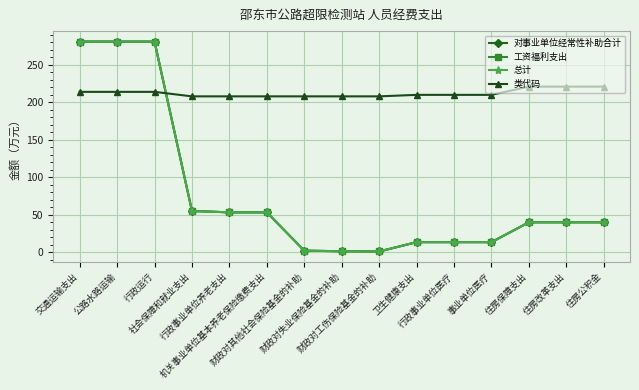

Reading left to right, what are all the values shown in this chart?

对事业单位经常性补助合计: 交通运输支出=281.1	公路水路运输=281.1	行政运行=281.1	社会保障和就业支出=54.9	行政事业单位养老支出=53.0	机关事业单位基本养老保险缴费支出=53.0	财政对其他社会保险基金的补助=1.8	财政对失业保险基金的补助=1.1	财政对工伤保险基金的补助=0.8	卫生健康支出=13.2	行政事业单位医疗=13.2	事业单位医疗=13.2	住房保障支出=39.8	住房改革支出=39.8	住房公积金=39.8
工资福利支出: 交通运输支出=281.1	公路水路运输=281.1	行政运行=281.1	社会保障和就业支出=54.9	行政事业单位养老支出=53.0	机关事业单位基本养老保险缴费支出=53.0	财政对其他社会保险基金的补助=1.8	财政对失业保险基金的补助=1.1	财政对工伤保险基金的补助=0.8	卫生健康支出=13.2	行政事业单位医疗=13.2	事业单位医疗=13.2	住房保障支出=39.8	住房改革支出=39.8	住房公积金=39.8
总计: 交通运输支出=281.1	公路水路运输=281.1	行政运行=281.1	社会保障和就业支出=54.9	行政事业单位养老支出=53.0	机关事业单位基本养老保险缴费支出=53.0	财政对其他社会保险基金的补助=1.8	财政对失业保险基金的补助=1.1	财政对工伤保险基金的补助=0.8	卫生健康支出=13.2	行政事业单位医疗=13.2	事业单位医疗=13.2	住房保障支出=39.8	住房改革支出=39.8	住房公积金=39.8
类代码: 交通运输支出=214.0	公路水路运输=214.0	行政运行=214.0	社会保障和就业支出=208.0	行政事业单位养老支出=208.0	机关事业单位基本养老保险缴费支出=208.0	财政对其他社会保险基金的补助=208.0	财政对失业保险基金的补助=208.0	财政对工伤保险基金的补助=208.0	卫生健康支出=210.0	行政事业单位医疗=210.0	事业单位医疗=210.0	住房保障支出=221.0	住房改革支出=221.0	住房公积金=221.0